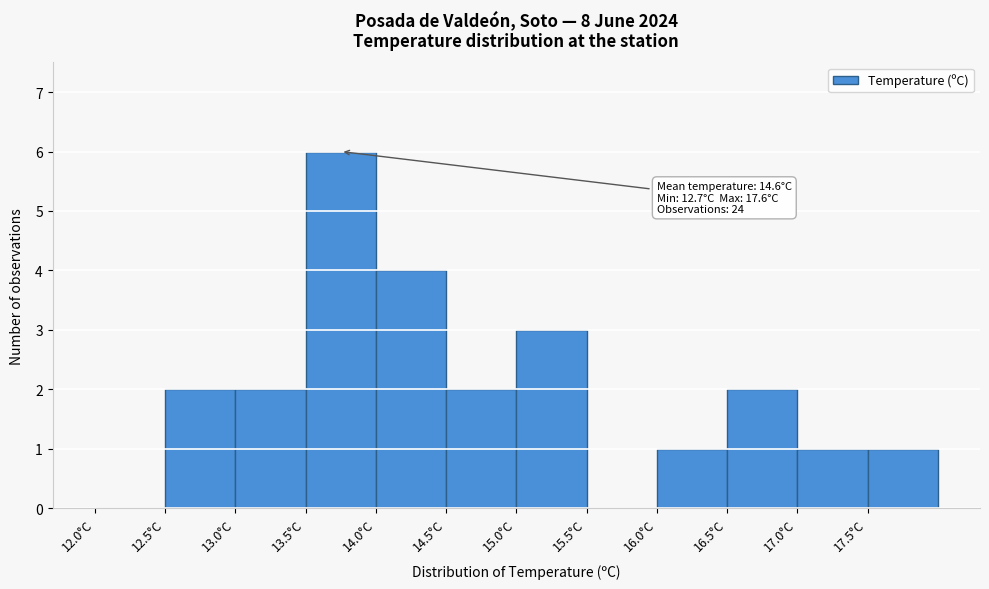

Which range on the x-axis has the tallest bar?

13.5 to 14.0